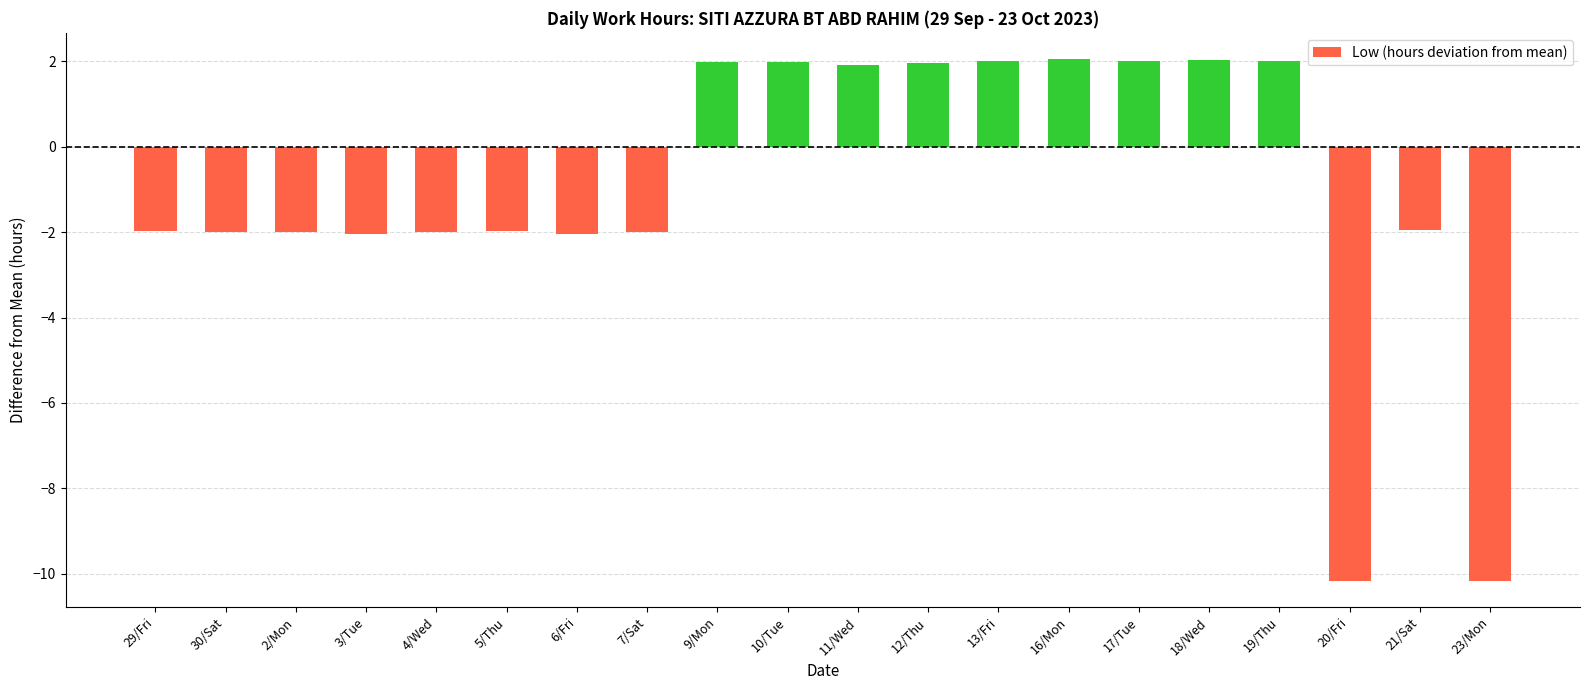

What is the greatest value displayed?

2.1